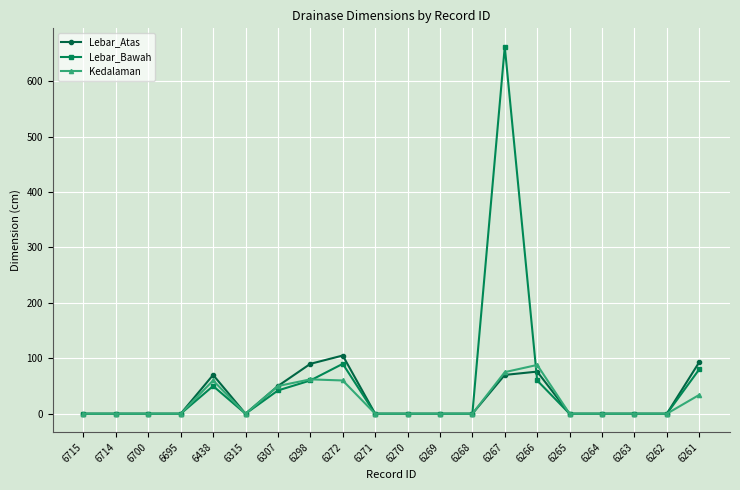

Which category has the highest value in the Lebar_Bawah series?

6267